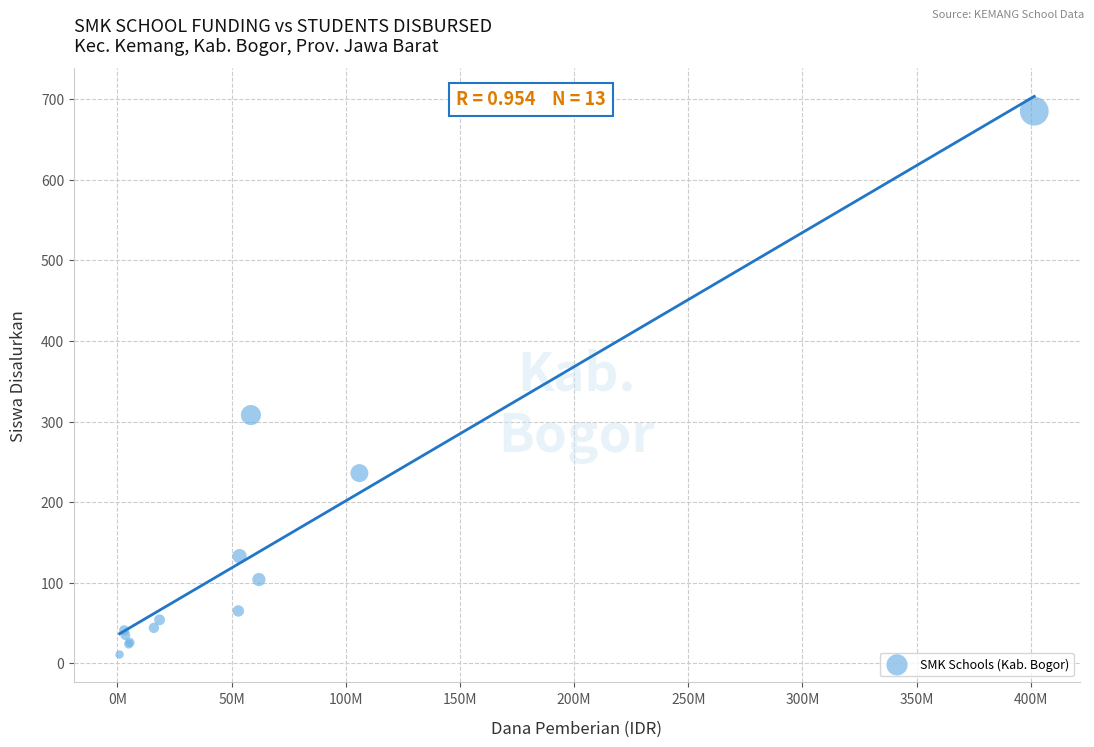

What Y value in the scatter plot is closest to 348?

308